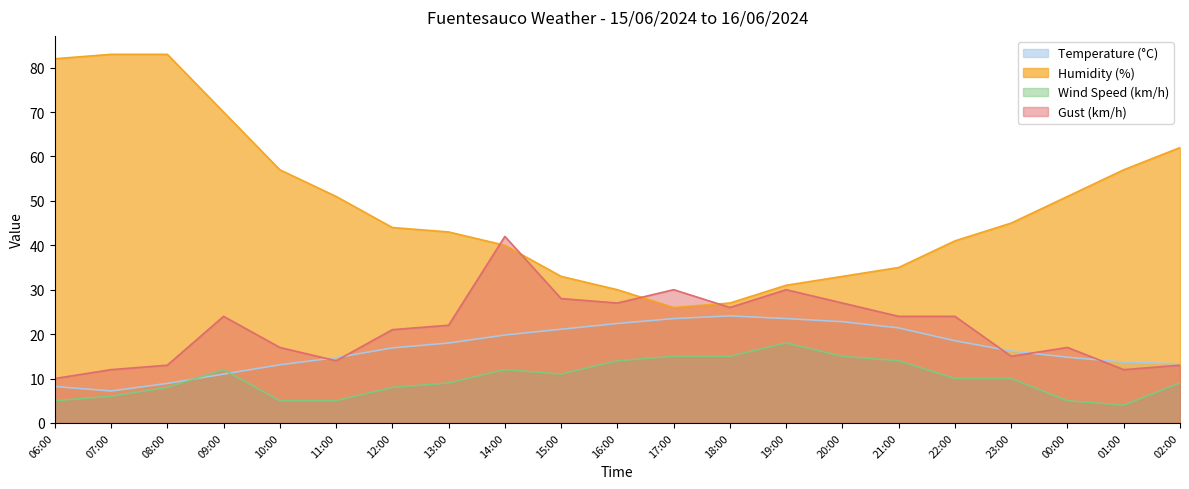

What is the maximum value shown in the chart?

83.0